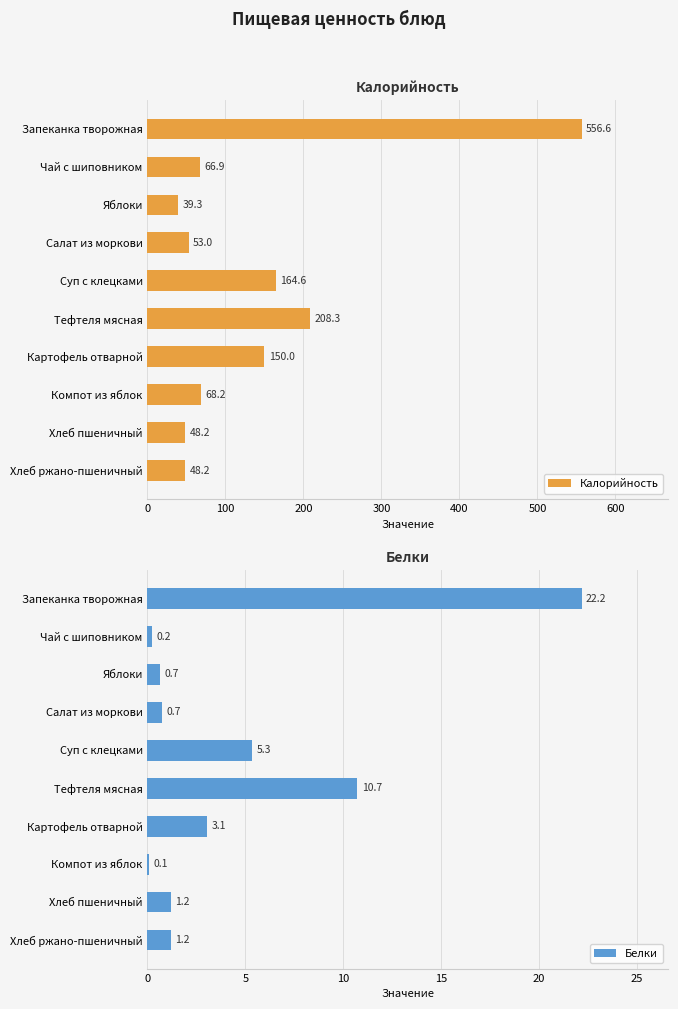

Where is Белки nearest to the value 11?

Тефтеля мясная